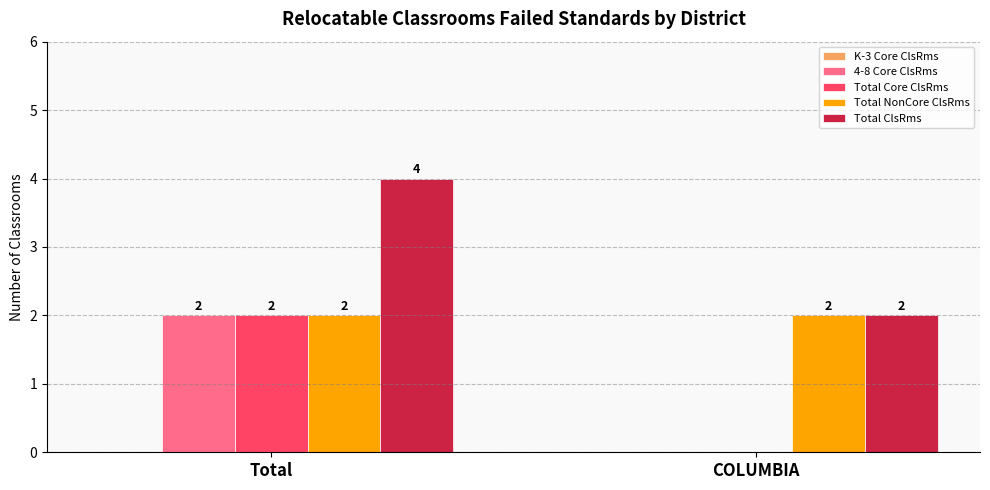

At which category is the sum across all series the highest?

Total